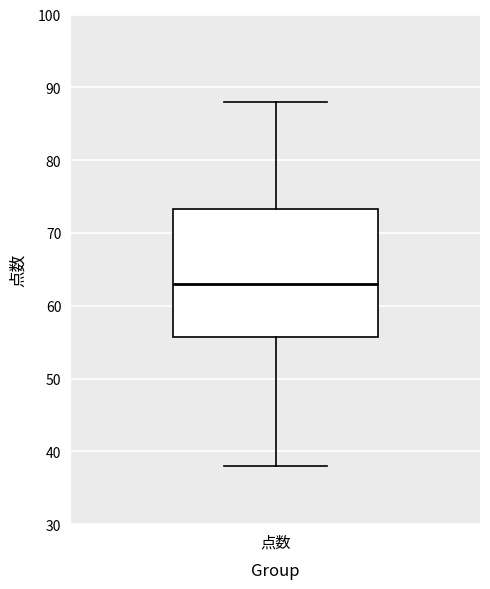

Read this box plot against the y-axis: the position of the median line, the range covered by the box, and the ends of both whiskers. The values are not printed on the chart, so give them approximately, as read against the axis.

median 63, box 56 to 73, whiskers 38 to 88